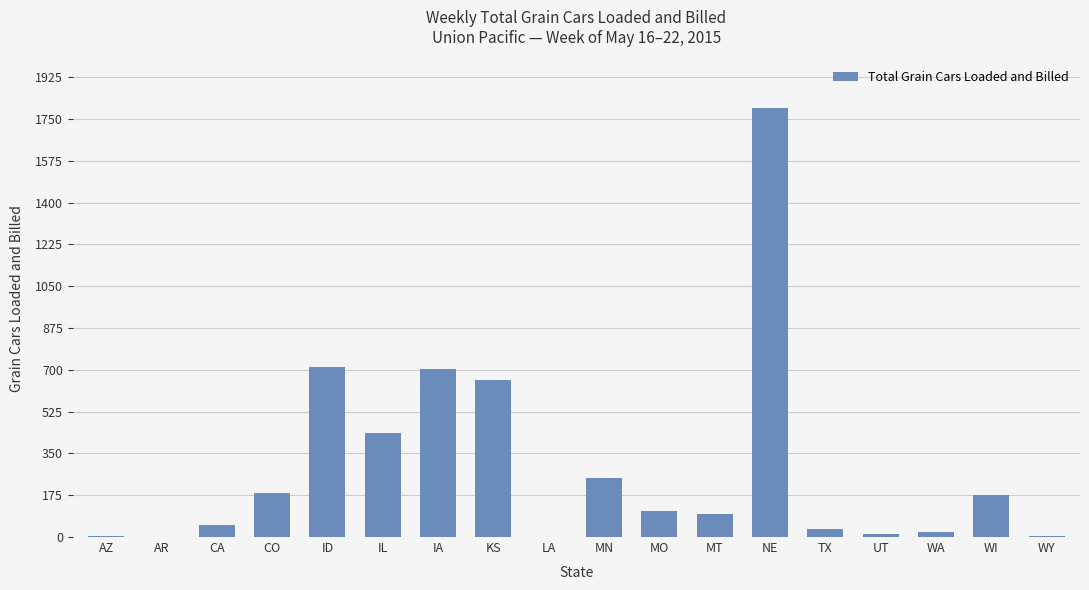

The chart shows a value of 23 at MO. True or false?

False